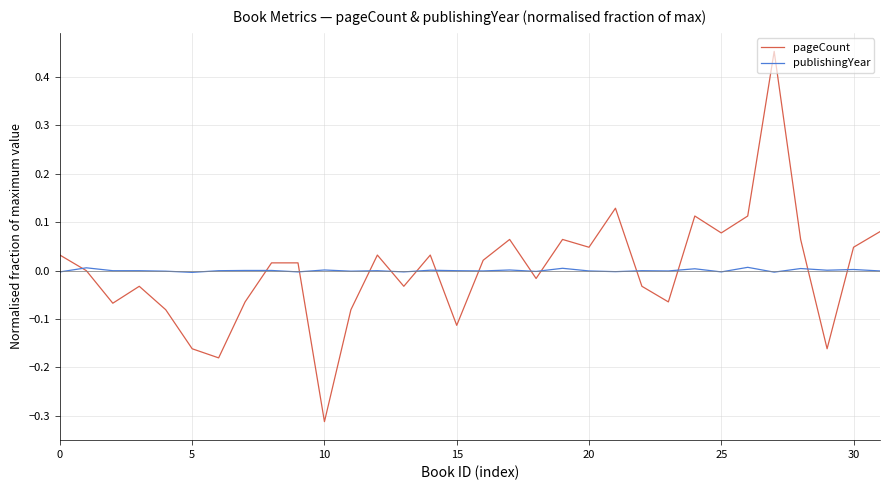

Which series has the widest spread of values?

pageCount